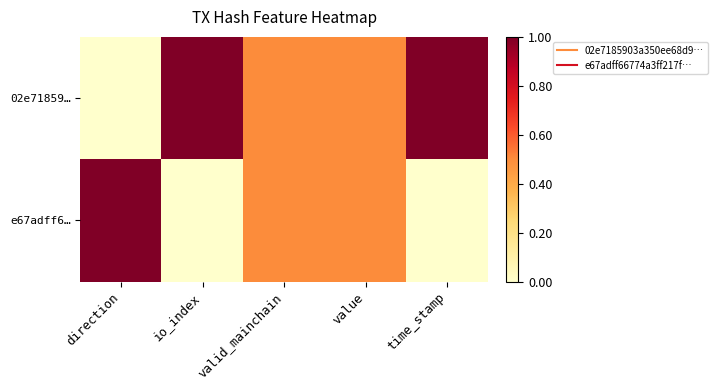

Which has a higher value, value or time_stamp?

time_stamp